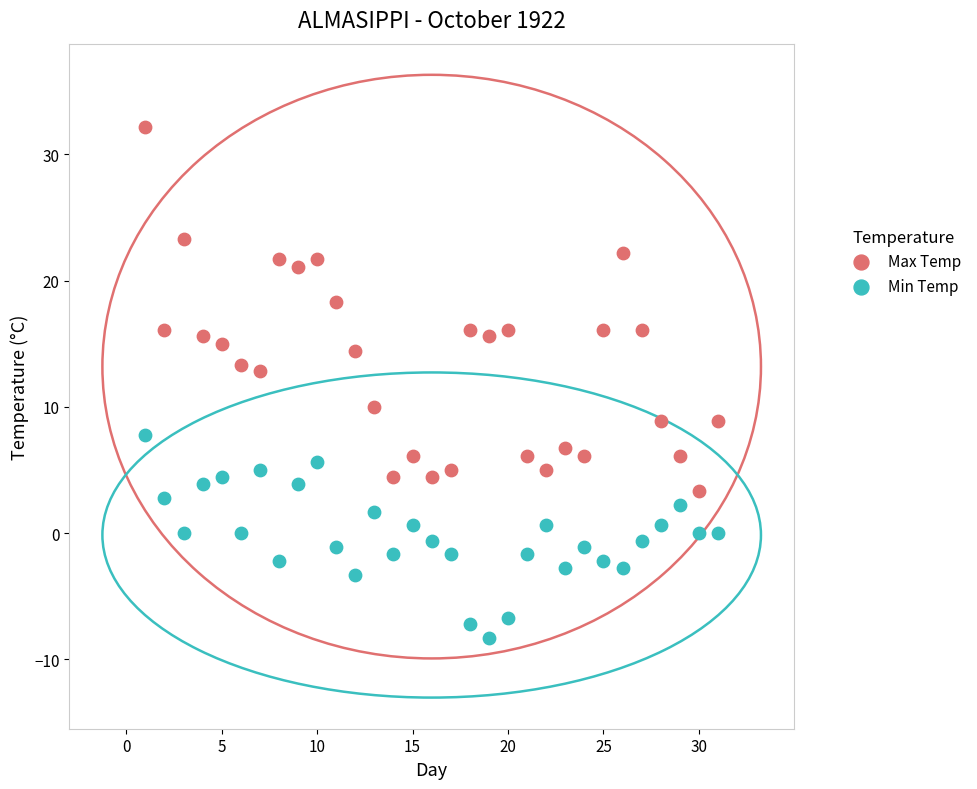

Which series reaches the maximum Y coordinate?

Max Temp